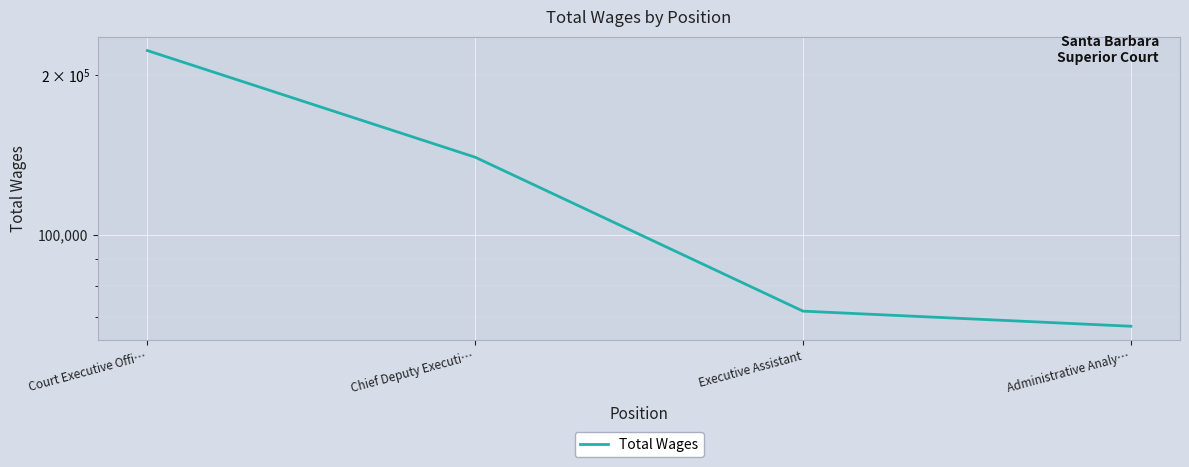

What is the average value?

125319